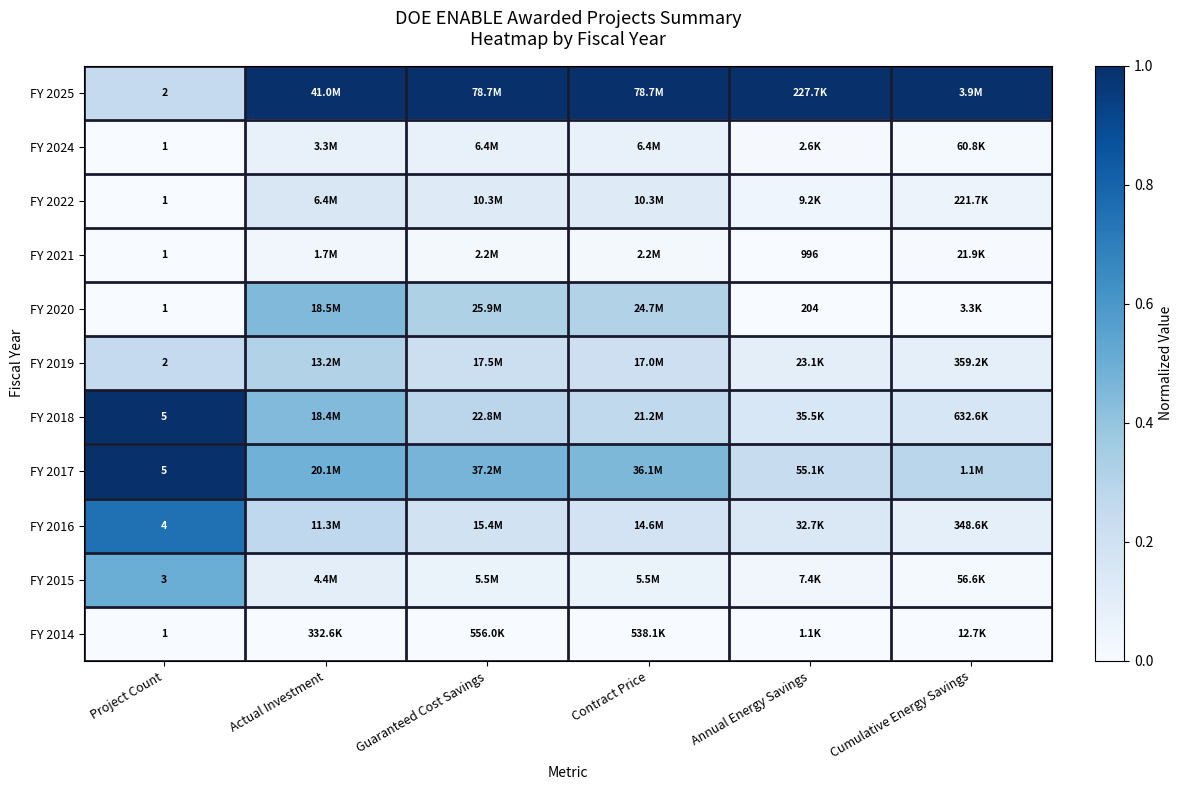

At which label does FY 2015 reach its minimum?

Cumulative Energy Savings